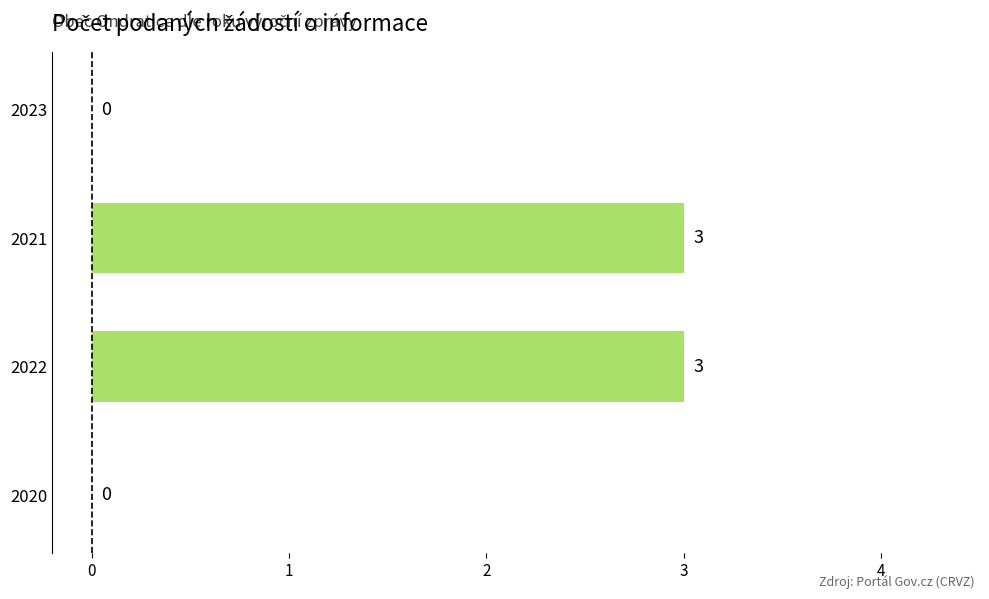

The chart shows a value of 1 at 2023. True or false?

False